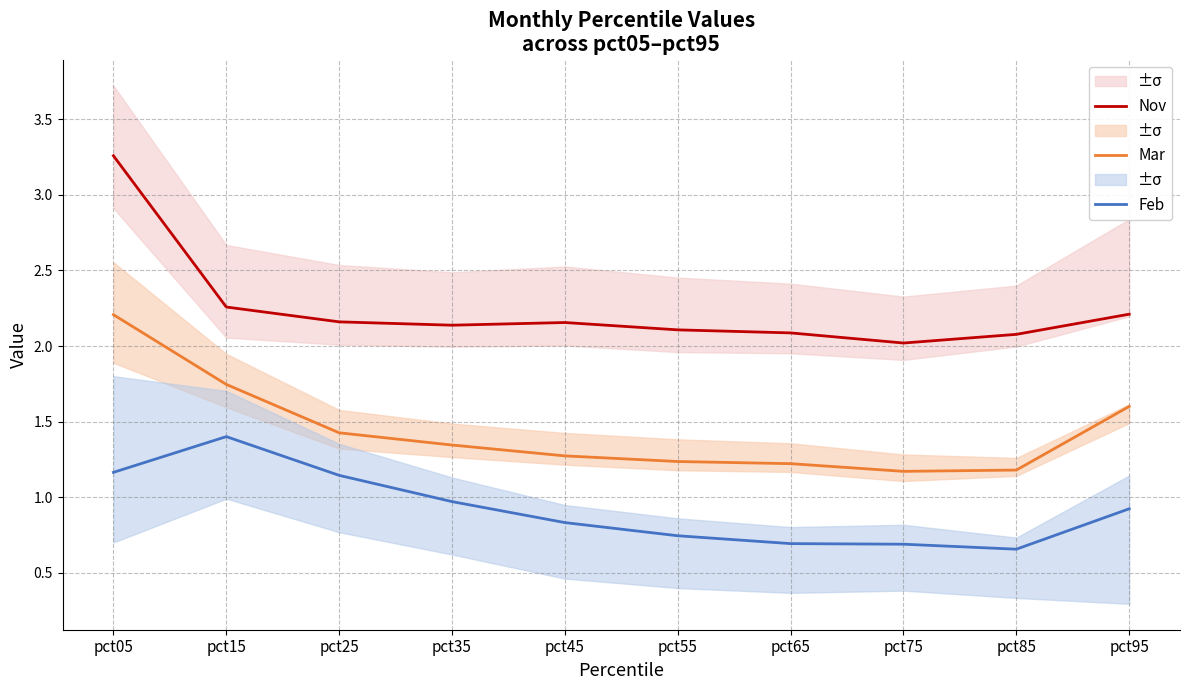

What is the greatest value displayed?

3.3